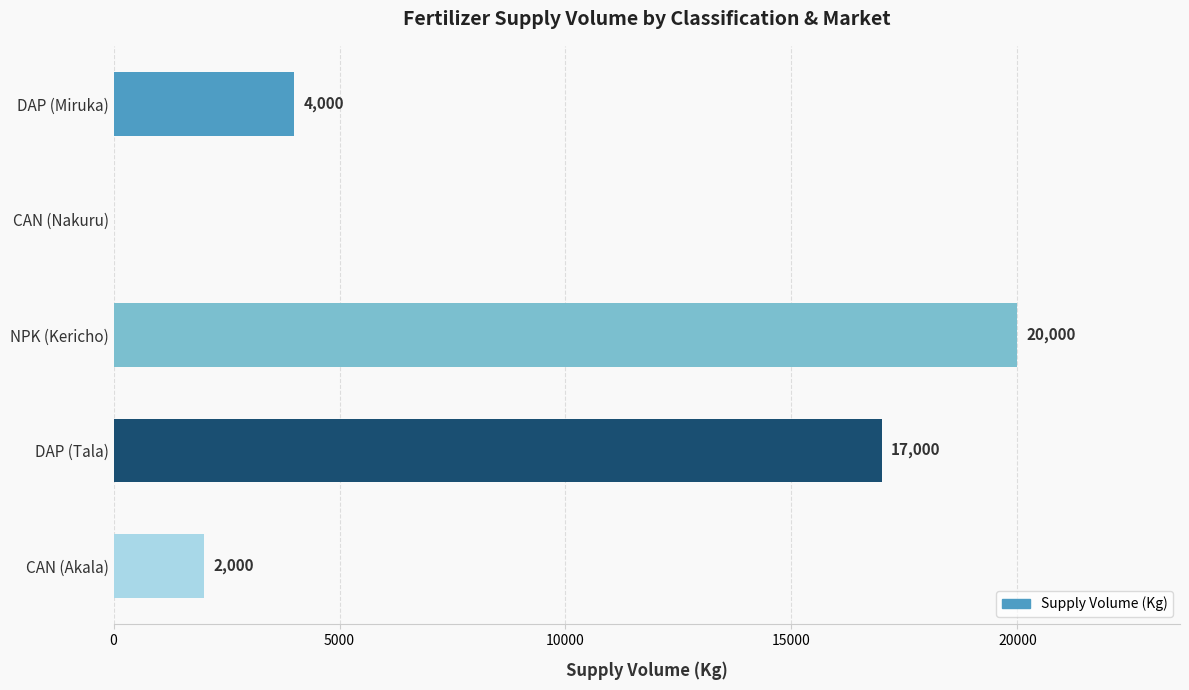

At which label is the value closest to 10000?

DAP (Miruka)